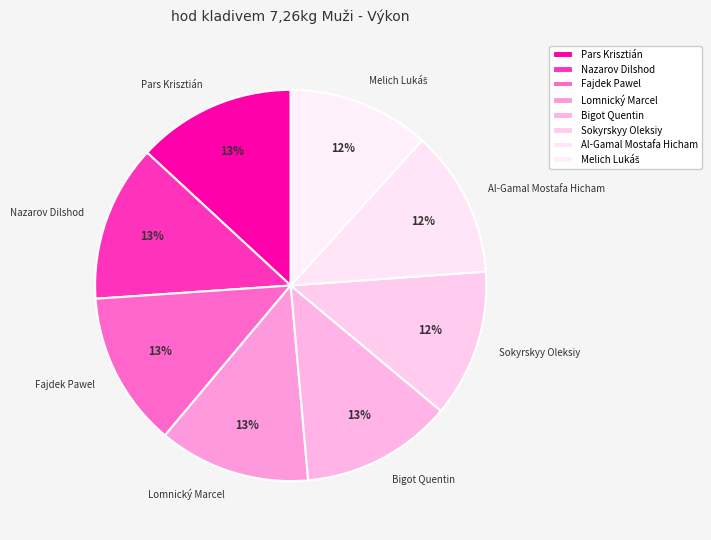

Do Sokyrskyy Oleksiy and Pars Krisztián together represent more than half of the pie?

No